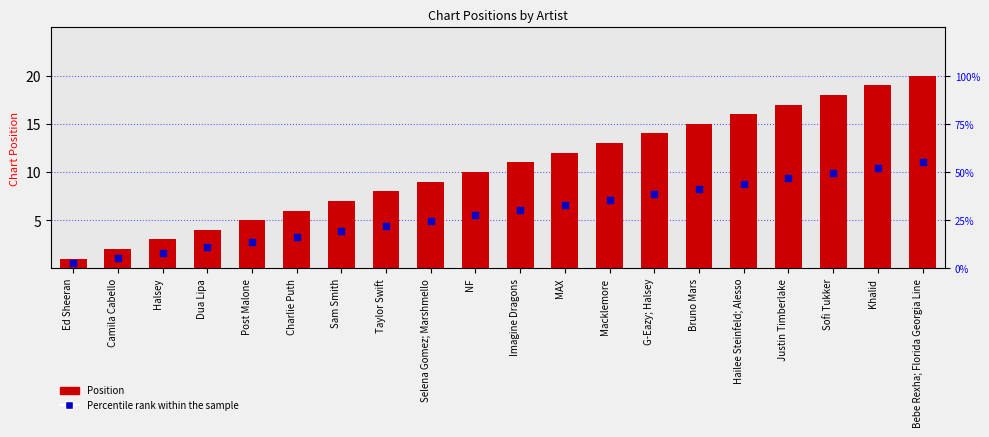

Which series has the largest Y range (max minus min)?

Position